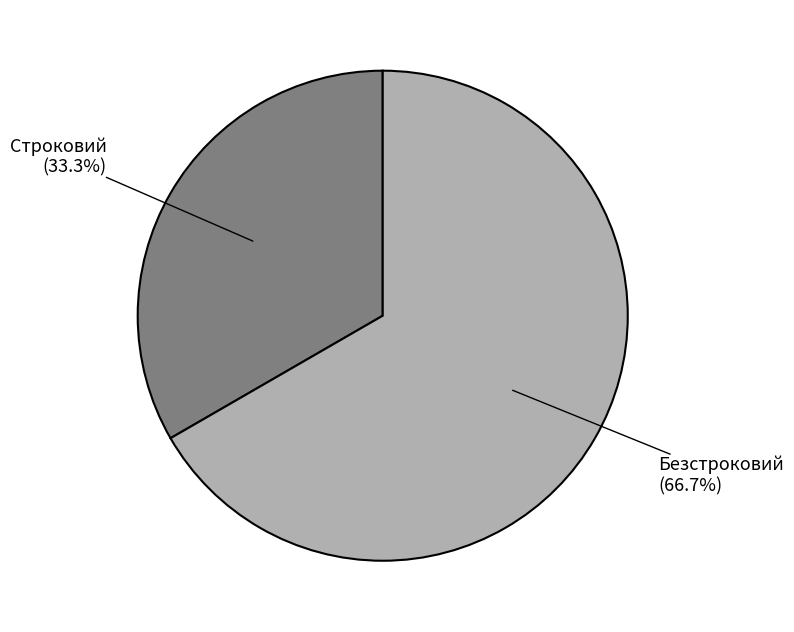

How many segments does this pie chart have?

2